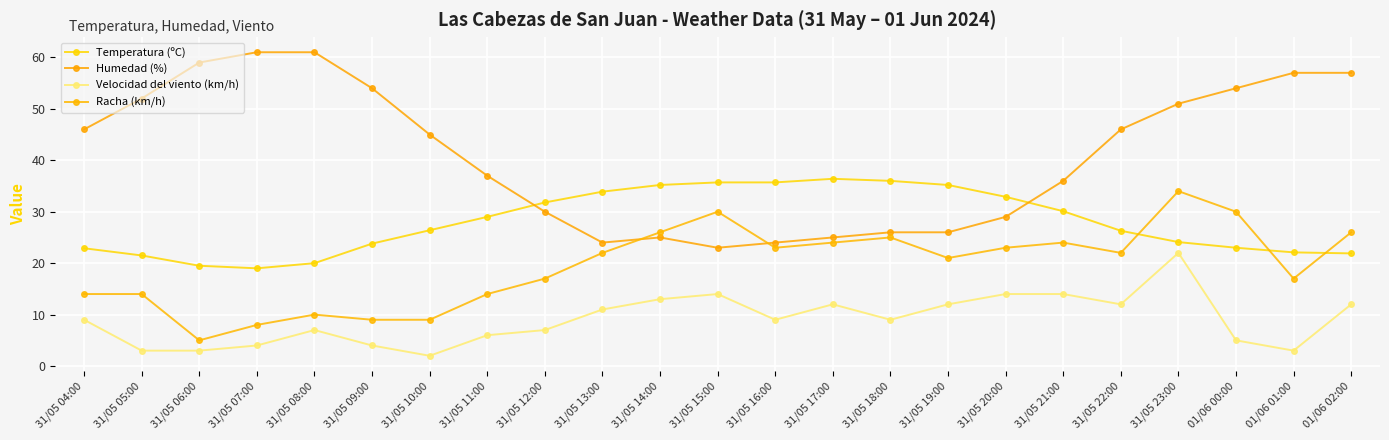

How many lines are shown in the chart?

4